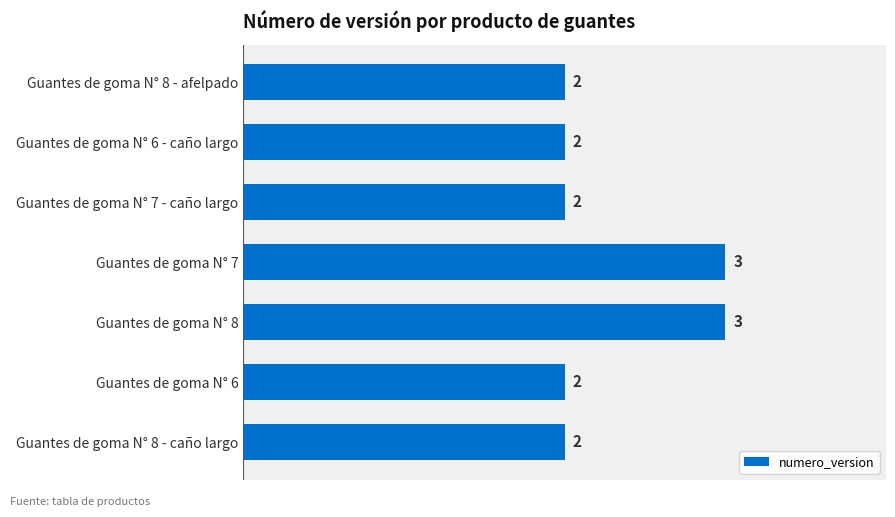

Between Guantes de goma N° 8 - caño largo and Guantes de goma N° 8, which is larger?

Guantes de goma N° 8